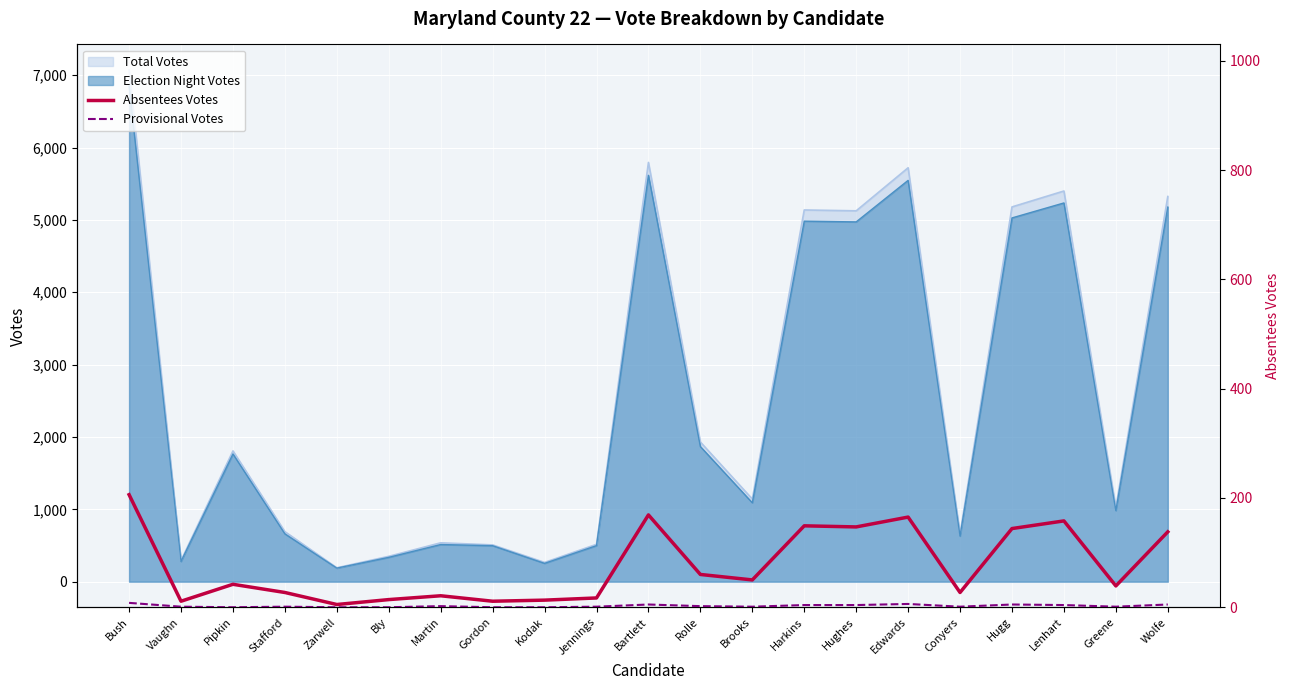

Is the value of Absentees Votes at Hugg greater than the value of Provisional Votes at Zarwell?

Yes